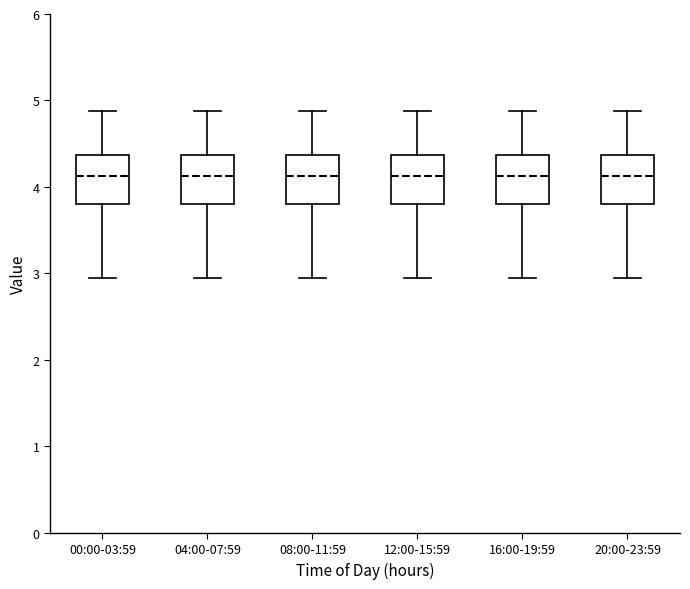

Reading left to right, read every box against the y-axis: the position of its median line, the range the box covers, and the ends of its whiskers. The values are not printed on the chart, so give them approximately, as read against the axis.

00:00-03:59: median 4.1, box 3.8 to 4.4, whiskers 3.0 to 4.9
04:00-07:59: median 4.1, box 3.8 to 4.4, whiskers 3.0 to 4.9
08:00-11:59: median 4.1, box 3.8 to 4.4, whiskers 3.0 to 4.9
12:00-15:59: median 4.1, box 3.8 to 4.4, whiskers 3.0 to 4.9
16:00-19:59: median 4.1, box 3.8 to 4.4, whiskers 3.0 to 4.9
20:00-23:59: median 4.1, box 3.8 to 4.4, whiskers 3.0 to 4.9